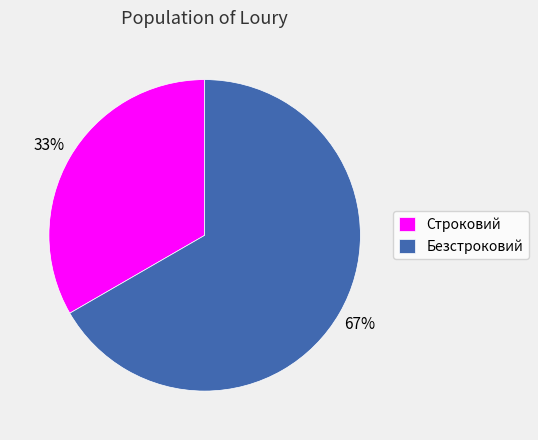

Is there any slice that represents more than half of the pie?

Yes